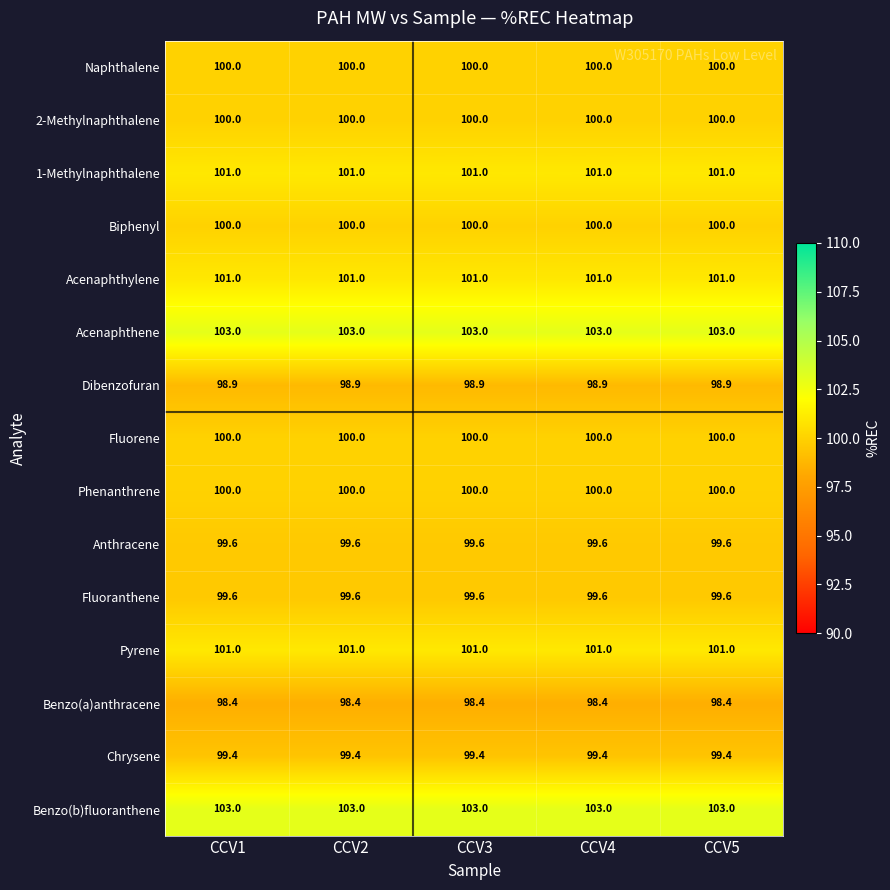

The Acenaphthylene series shows 132.1 at CCV5. True or false?

False